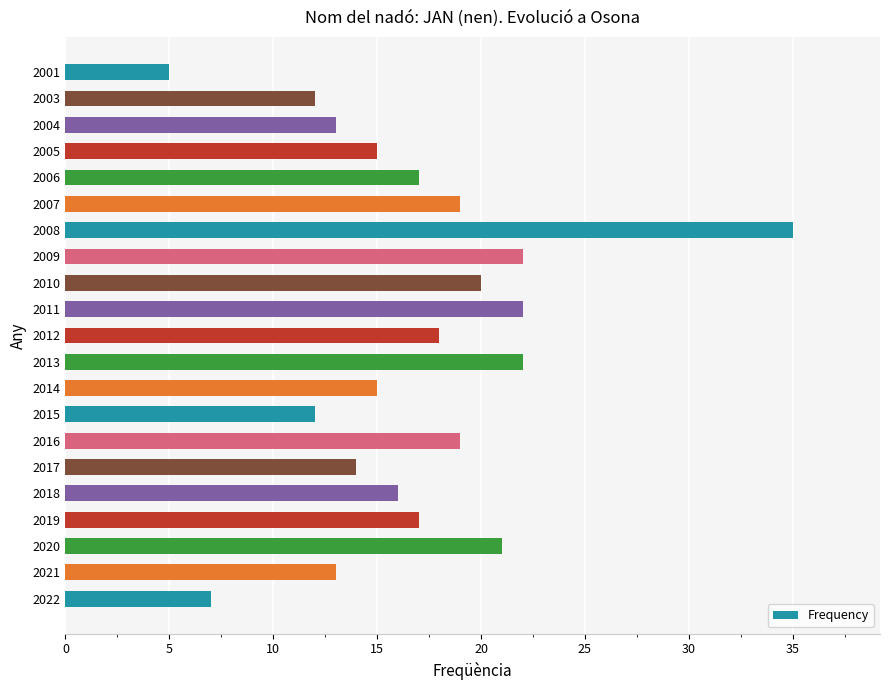

Which category has the lowest value across all series?

2001